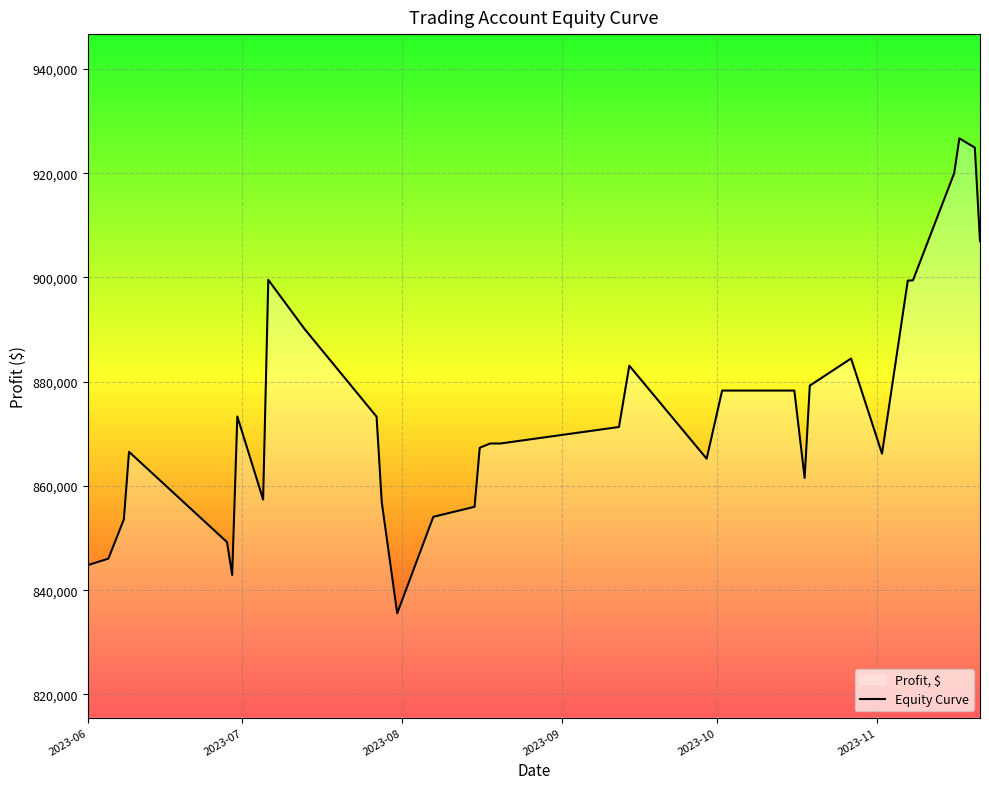

What is the difference between the maximum and minimum values?

91128